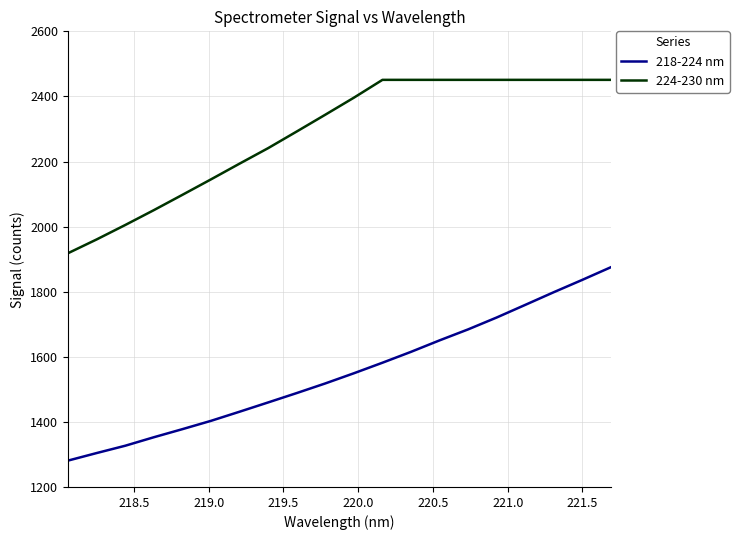

Which series has the widest spread of values?

218-224 nm